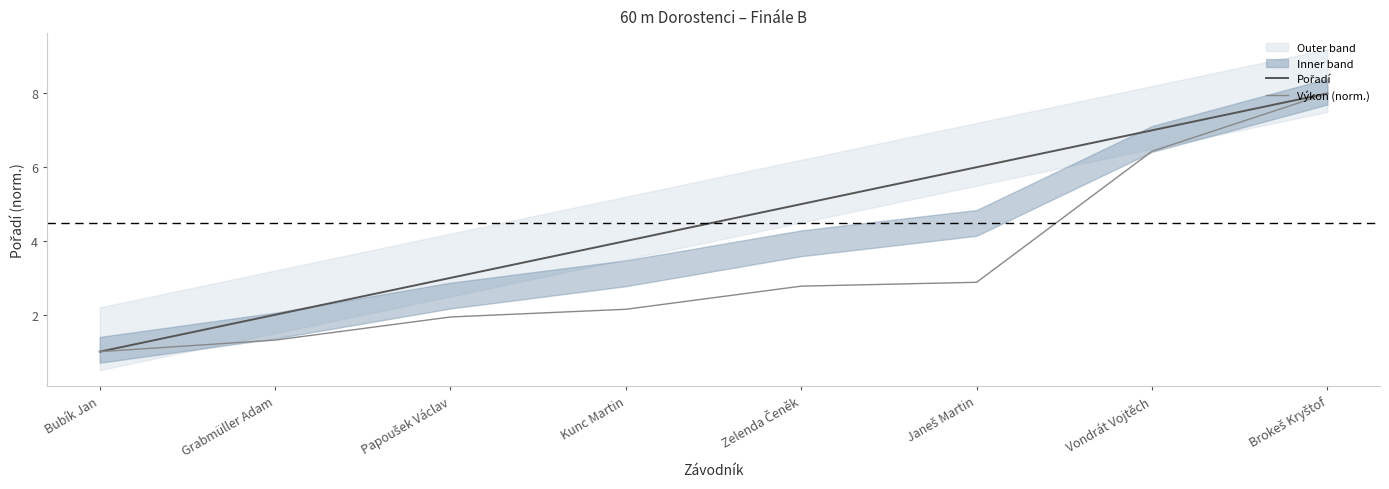

True or false: Výkon (norm.) and Pořadí cross at least once.

False